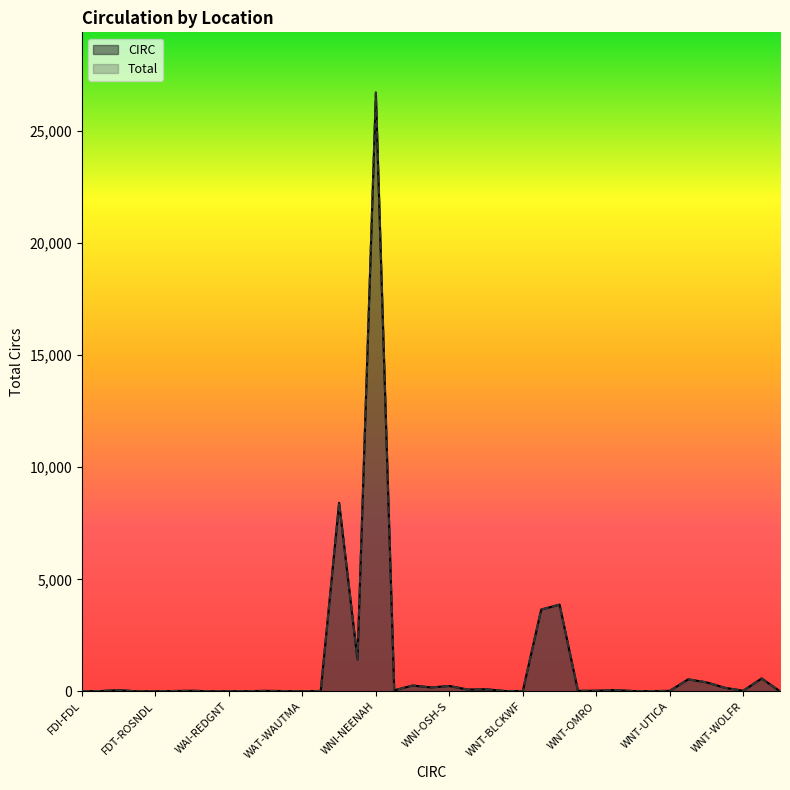

How many lines are shown in the chart?

2